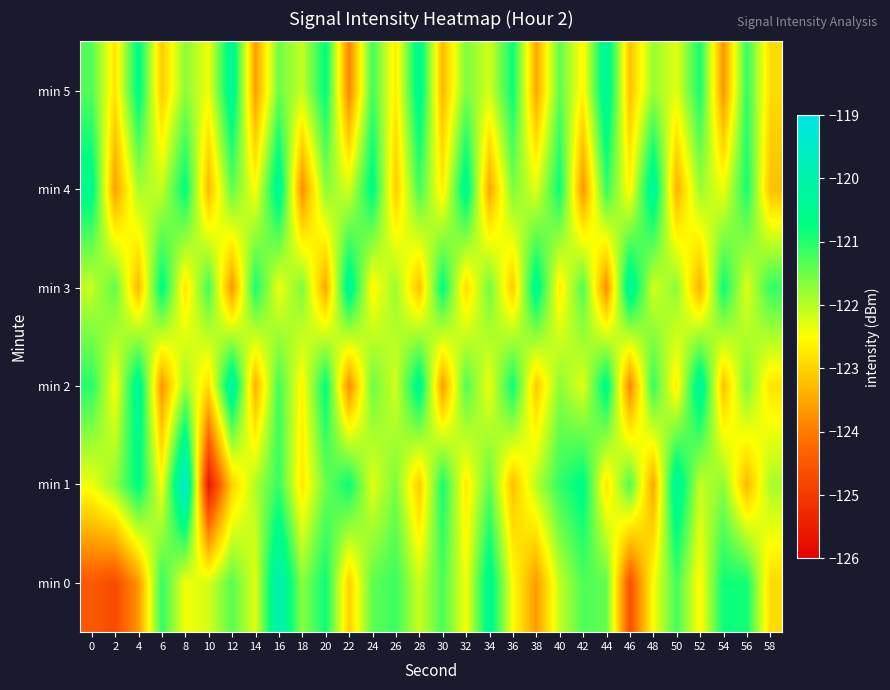

At which category is the sum across all series the highest?

16